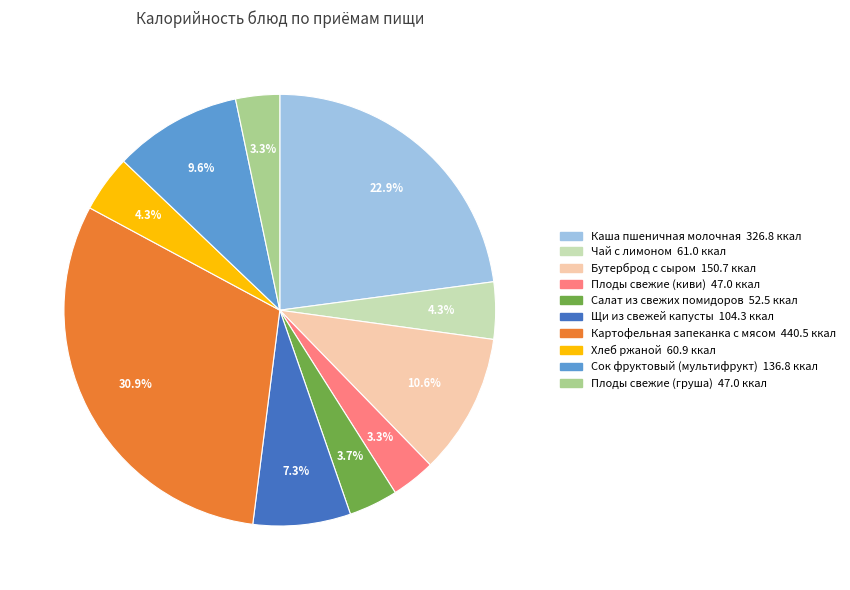

Between Картофельная запеканка с мясом and Плоды свежие (груша), which is larger?

Картофельная запеканка с мясом